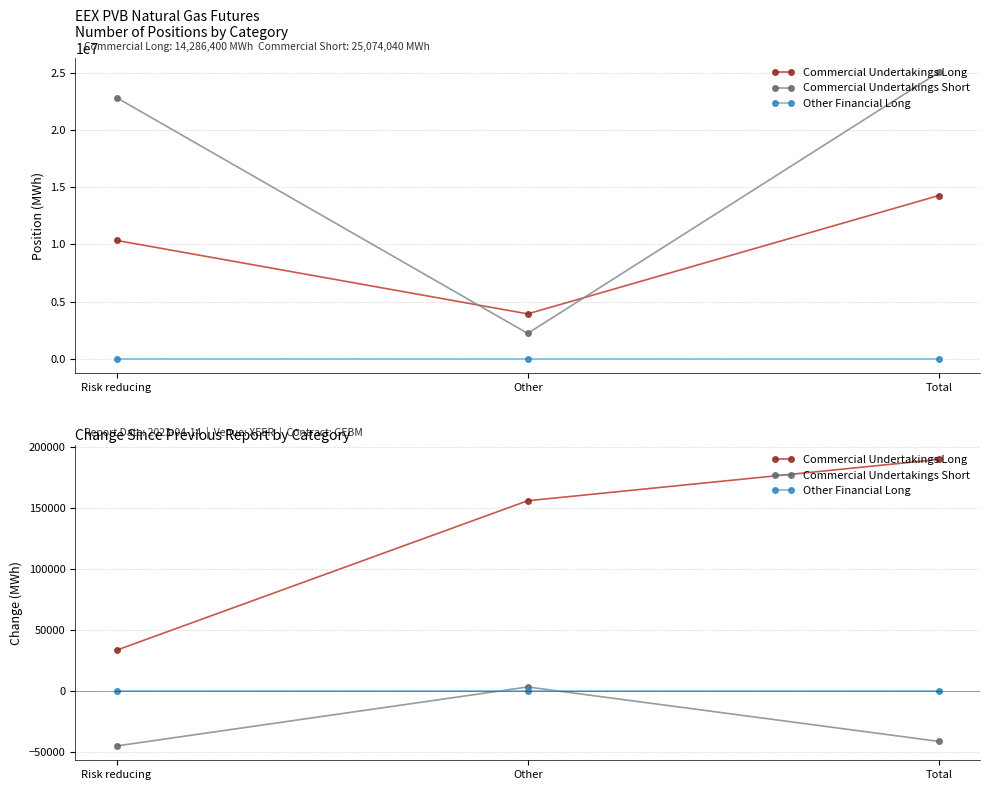

The value of Other Financial Long at Total is 0. True or false?

True